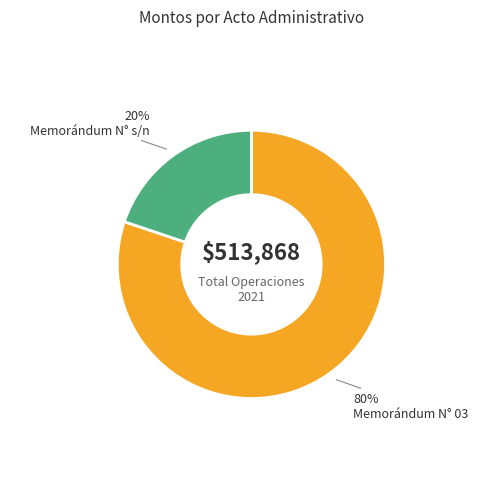

Which has a higher value, Memorándum N° 03 or Memorándum N° s/n?

Memorándum N° 03